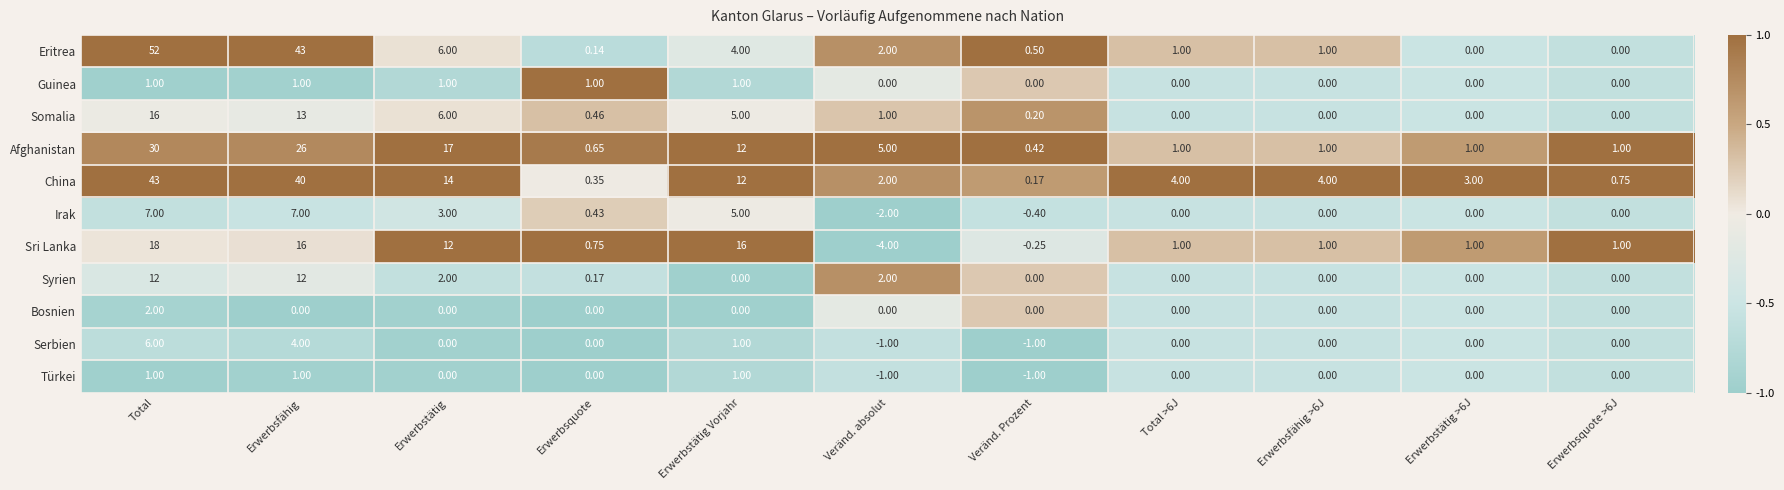

Which category has the highest value in the Sri Lanka series?

Total